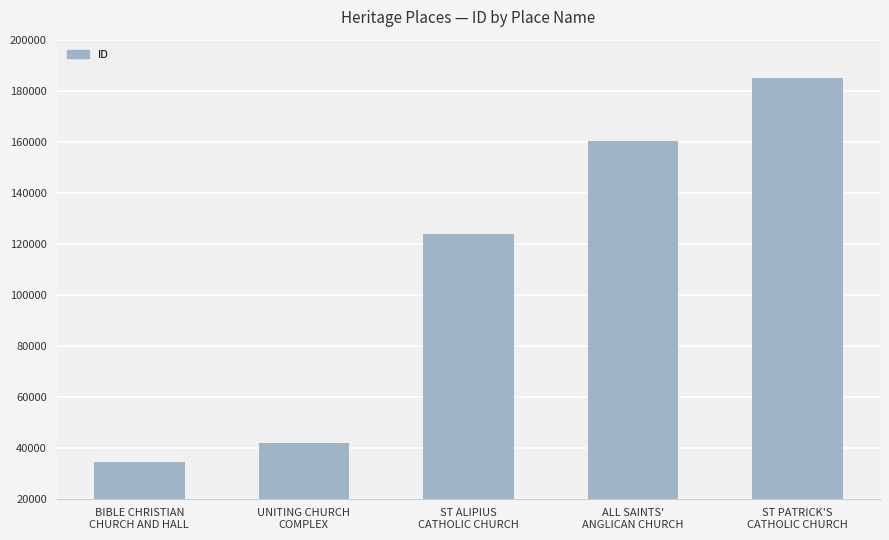

List the labels in order of value, smallest first.

BIBLE CHRISTIAN
CHURCH AND HALL, UNITING CHURCH
COMPLEX, ST ALIPIUS
CATHOLIC CHURCH, ALL SAINTS'
ANGLICAN CHURCH, ST PATRICK'S
CATHOLIC CHURCH